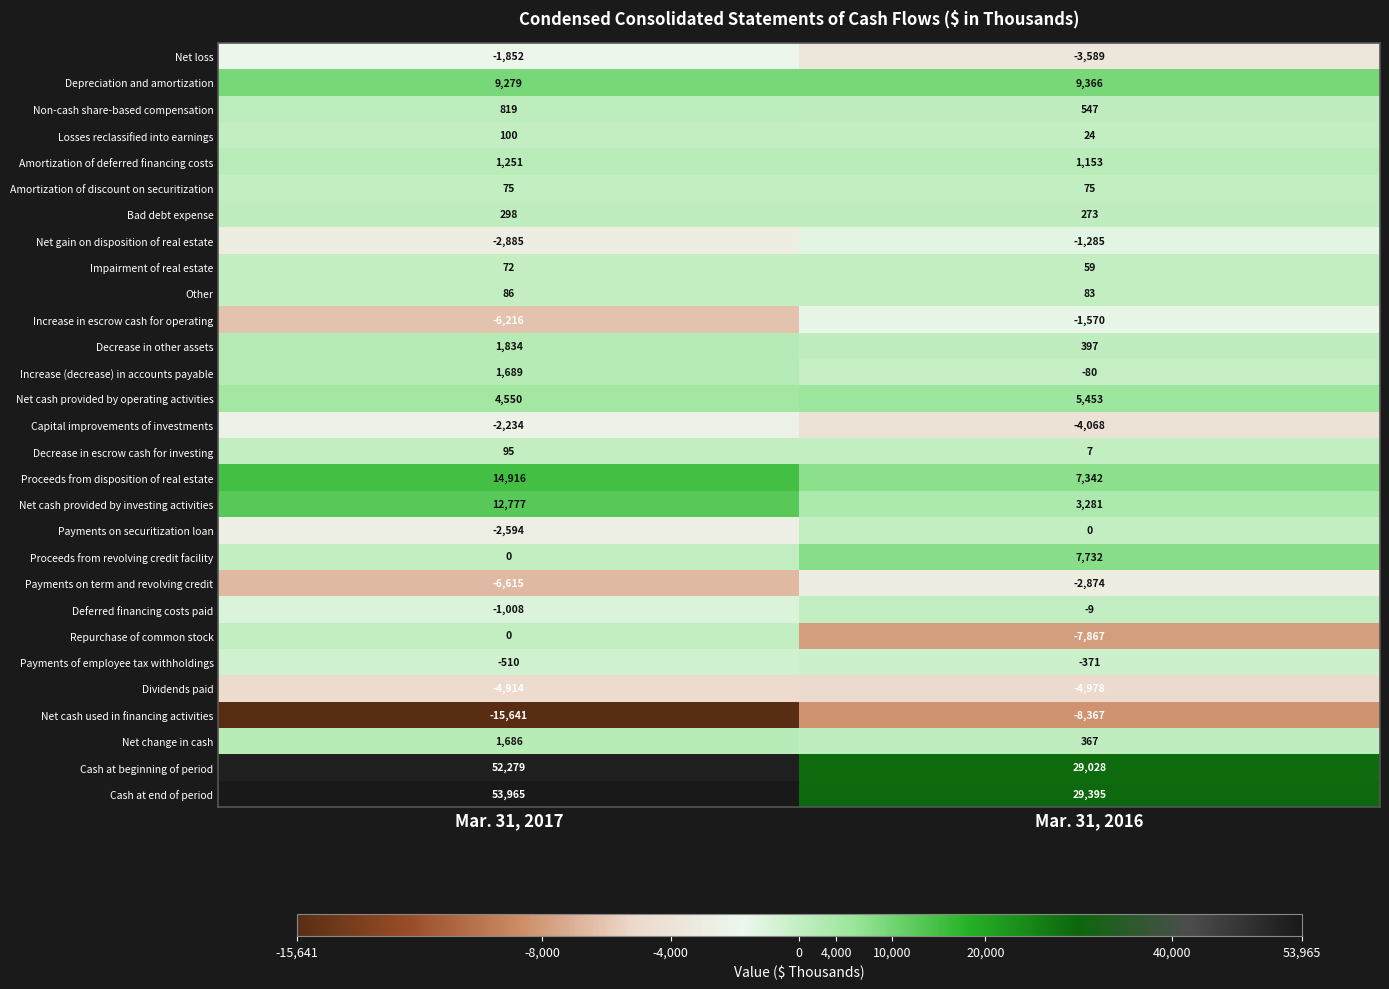

List the labels in order of Depreciation and amortization value, smallest first.

Mar. 31, 2017, Mar. 31, 2016